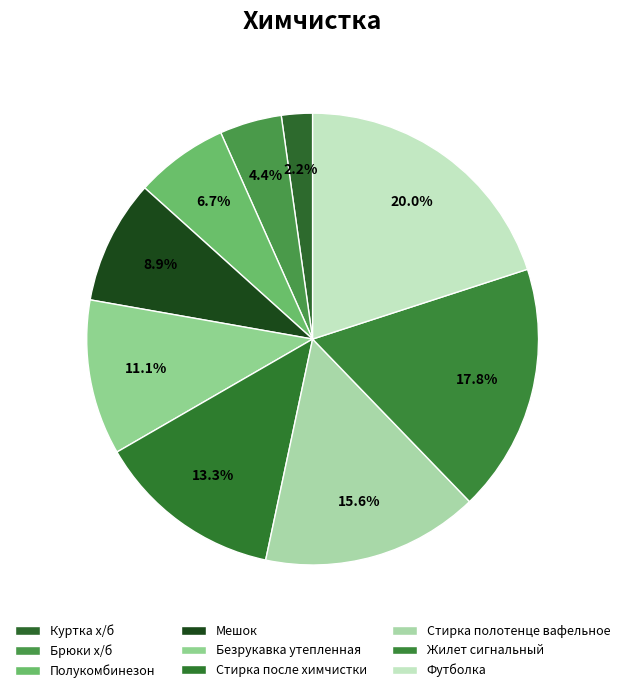

Which slice is the largest?

Футболка